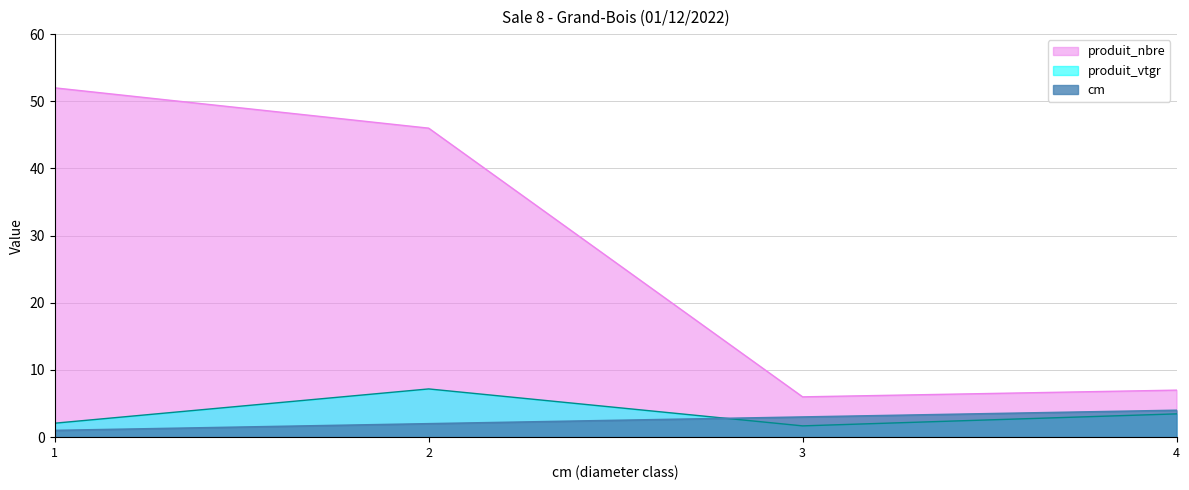

Is it true that produit_nbre equals 6.0 at 3?

True